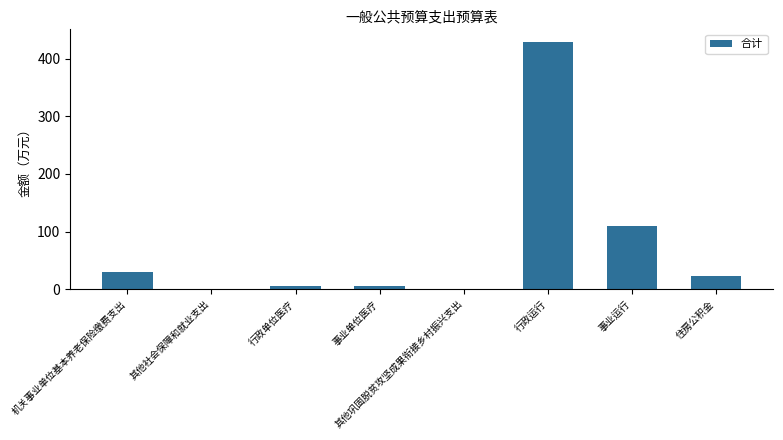

What is the average value?

75.3